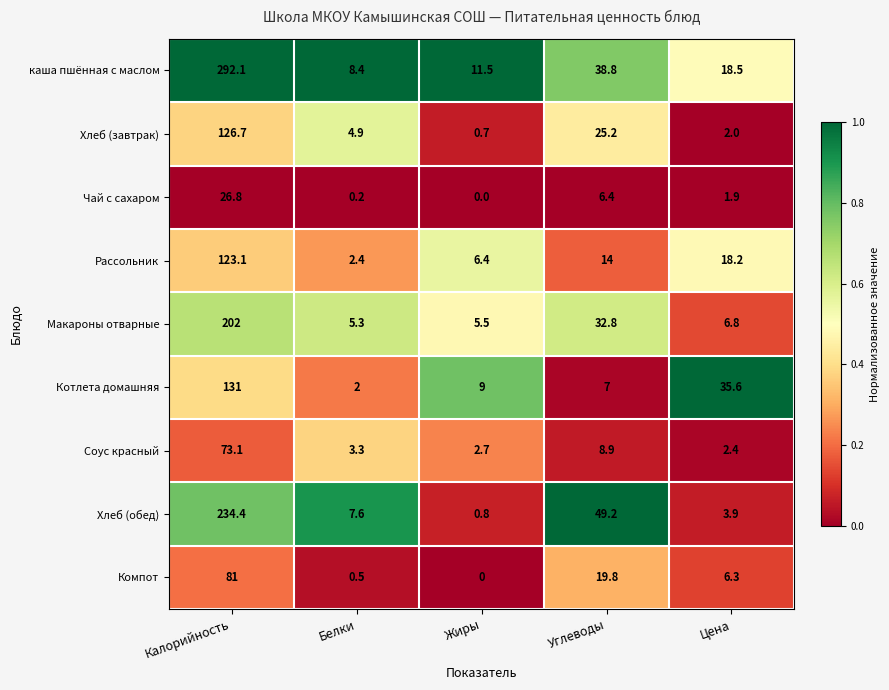

Which series has the largest range (max minus min)?

каша пшённая с маслом